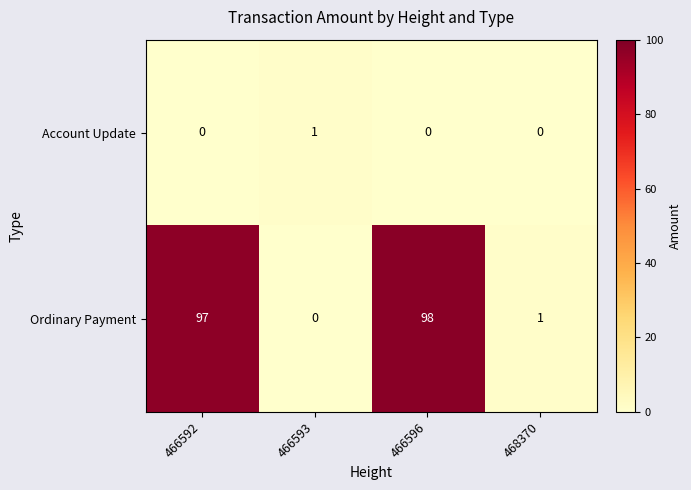

How many data points in Account Update are above 0?

1